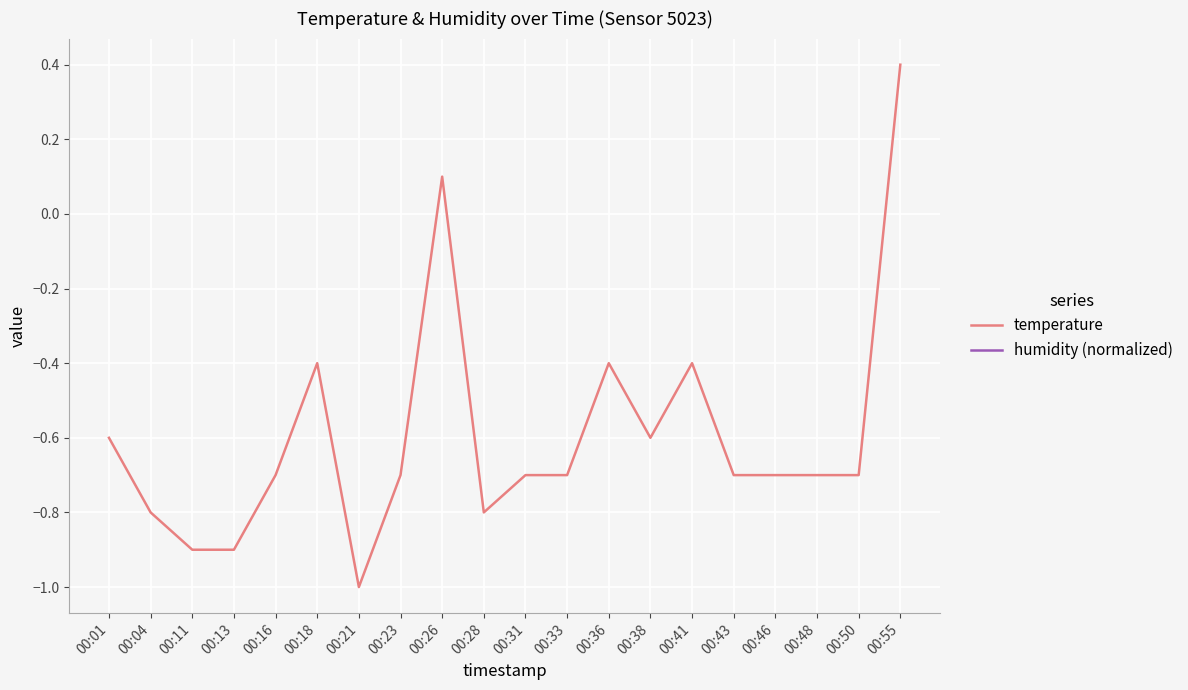

At how many categories does at least one series exceed 0?

2